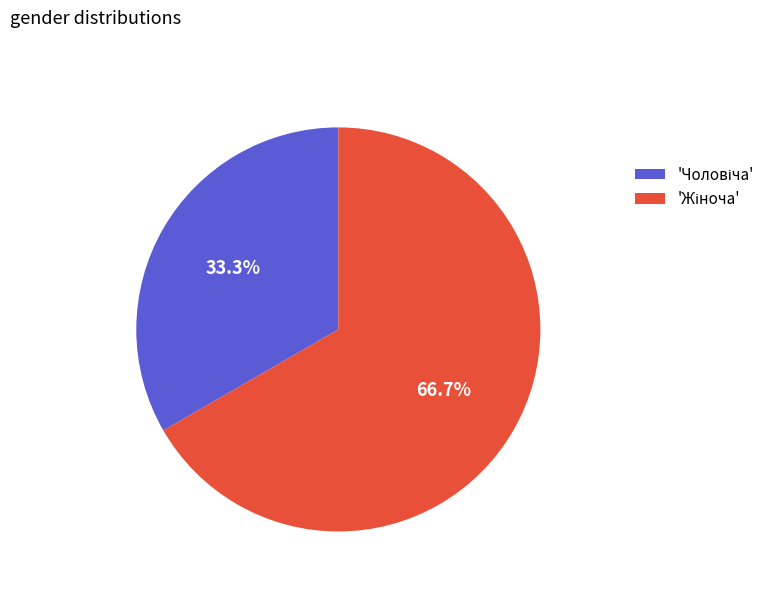

How many segments does this pie chart have?

2